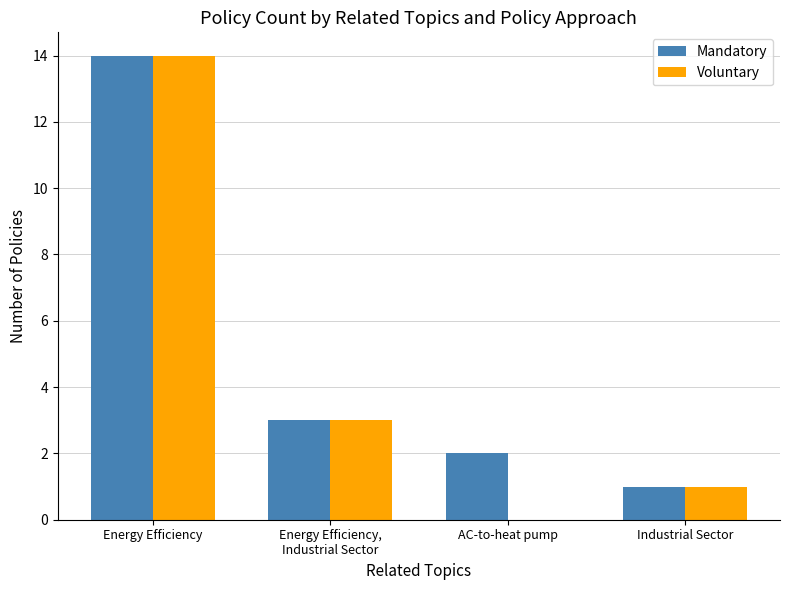

What is the total value across all series at Industrial Sector?

2